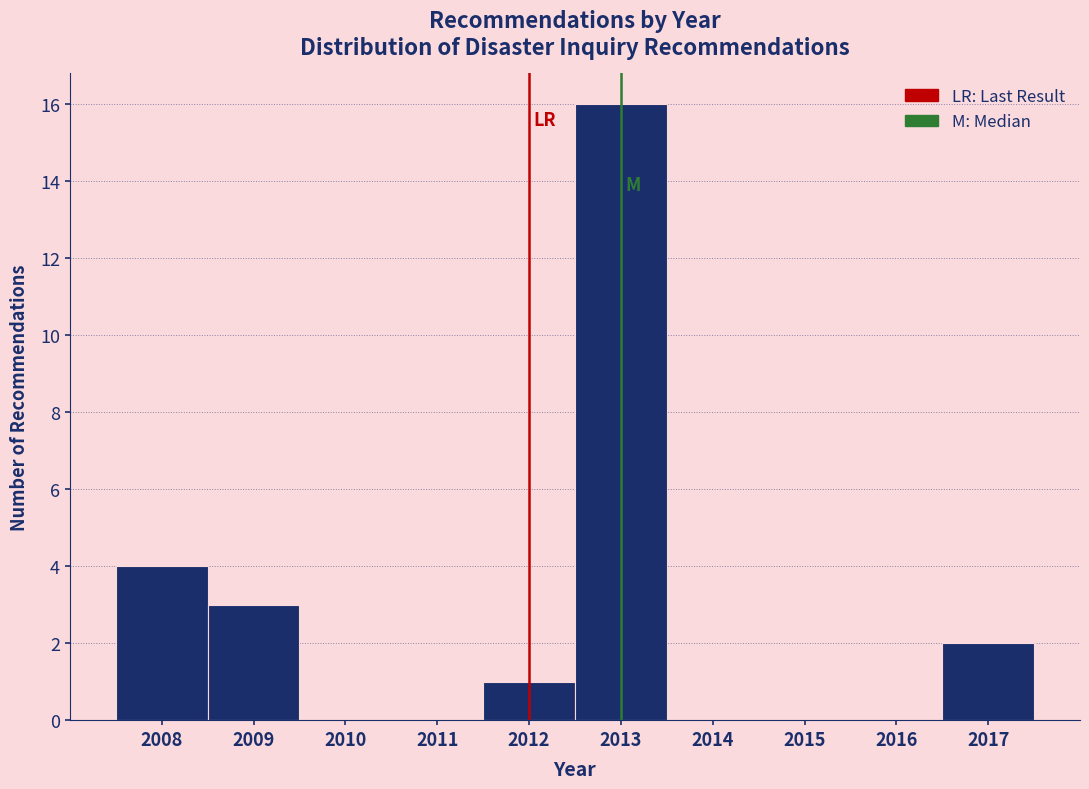

Which range on the x-axis has the tallest bar?

2012.5 to 2013.5